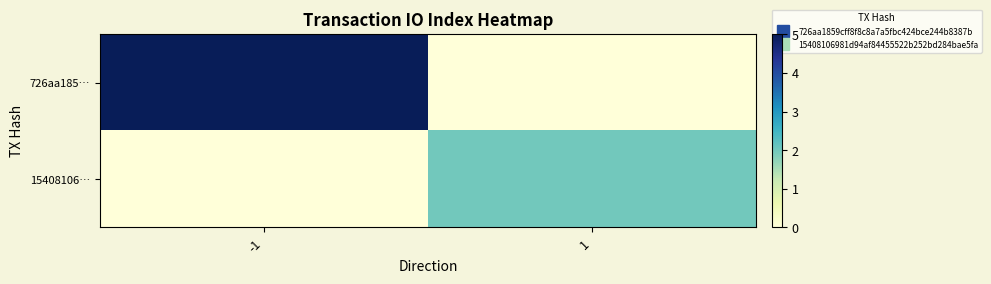

What is the total value across all series at 1?

2